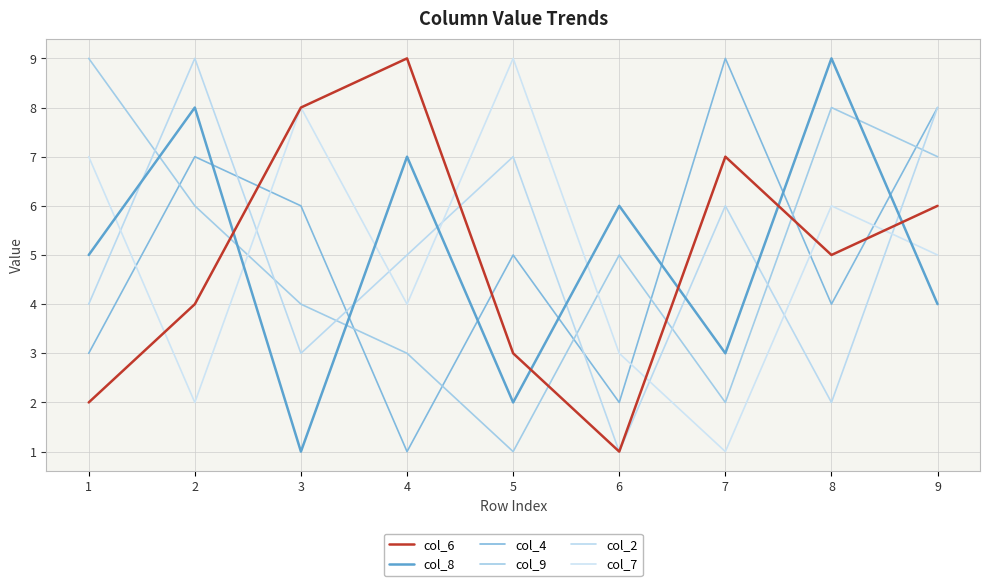

What is the difference between the maximum and second lowest values in the col_6 series?

7